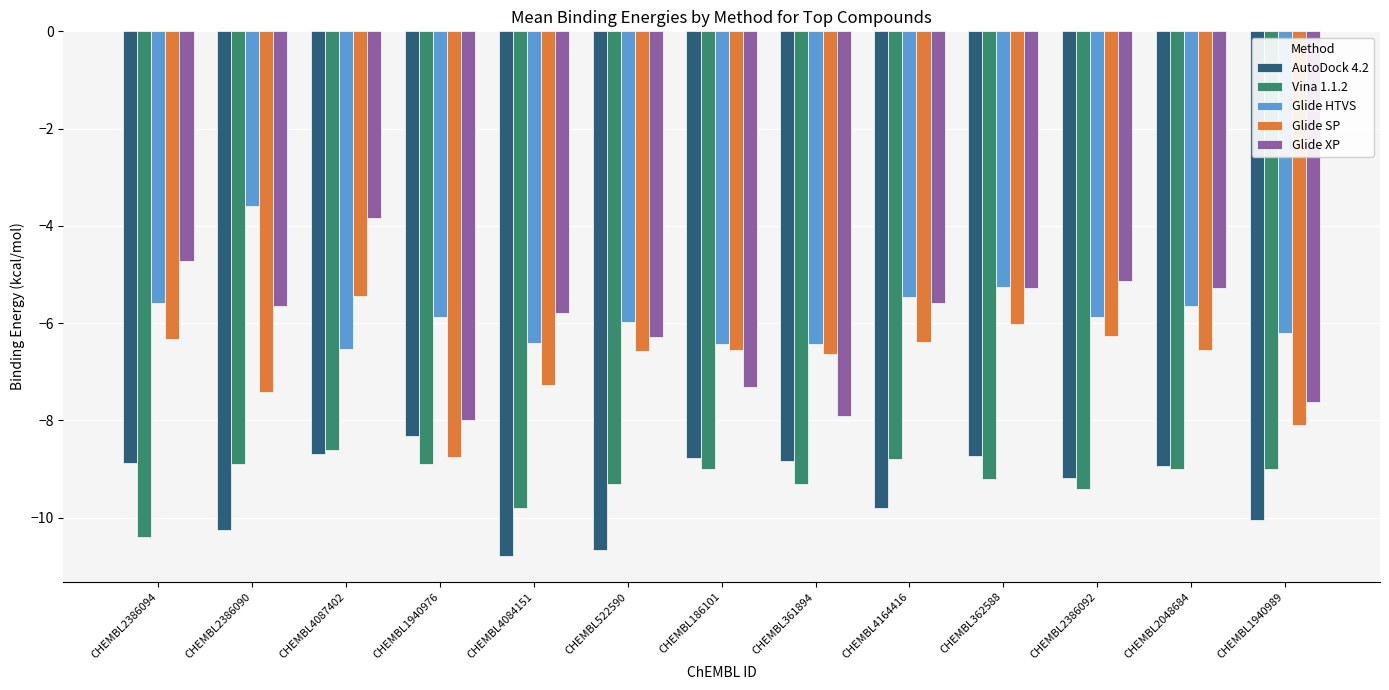

At which label does Glide XP reach its peak?

CHEMBL4087402